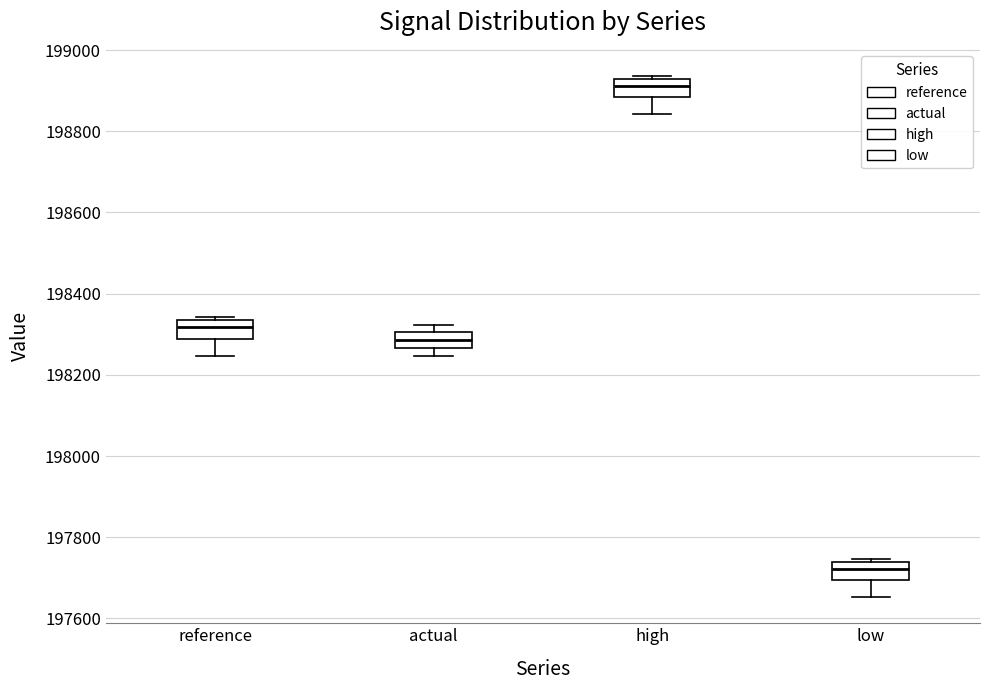

Reading left to right, read every box against the y-axis: the position of its median line, the range the box covers, and the ends of its whiskers. The values are not printed on the chart, so give them approximately, as read against the axis.

reference: median 198320, box 198280 to 198340, whiskers 198240 to 198340 (just above the box's upper edge)
actual: median 198280, box 198260 to 198300, whiskers 198240 to 198320
high: median 198920 (inside the box), box 198880 to 198920, whiskers 198840 to 198940
low: median 197720, box 197700 to 197740, whiskers 197660 to 197740 (just above the box's upper edge)